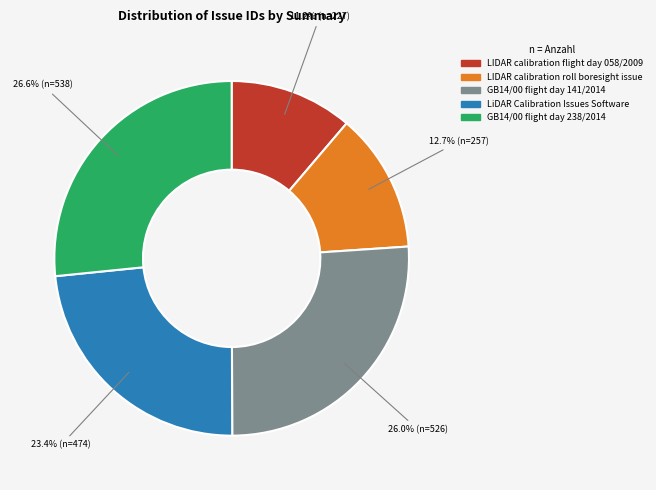

To the nearest percent, what percentage of the pie is LiDAR Calibration Issues Software?

23%